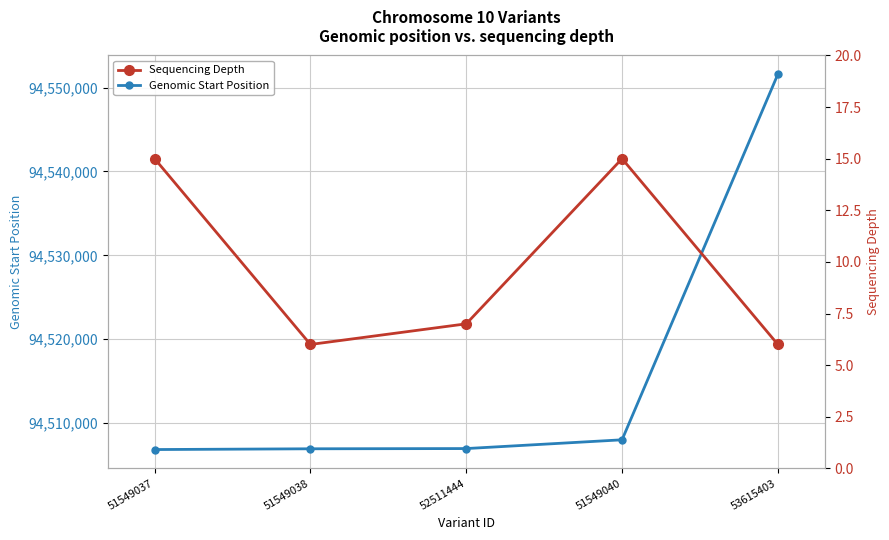

How many lines are shown in the chart?

2